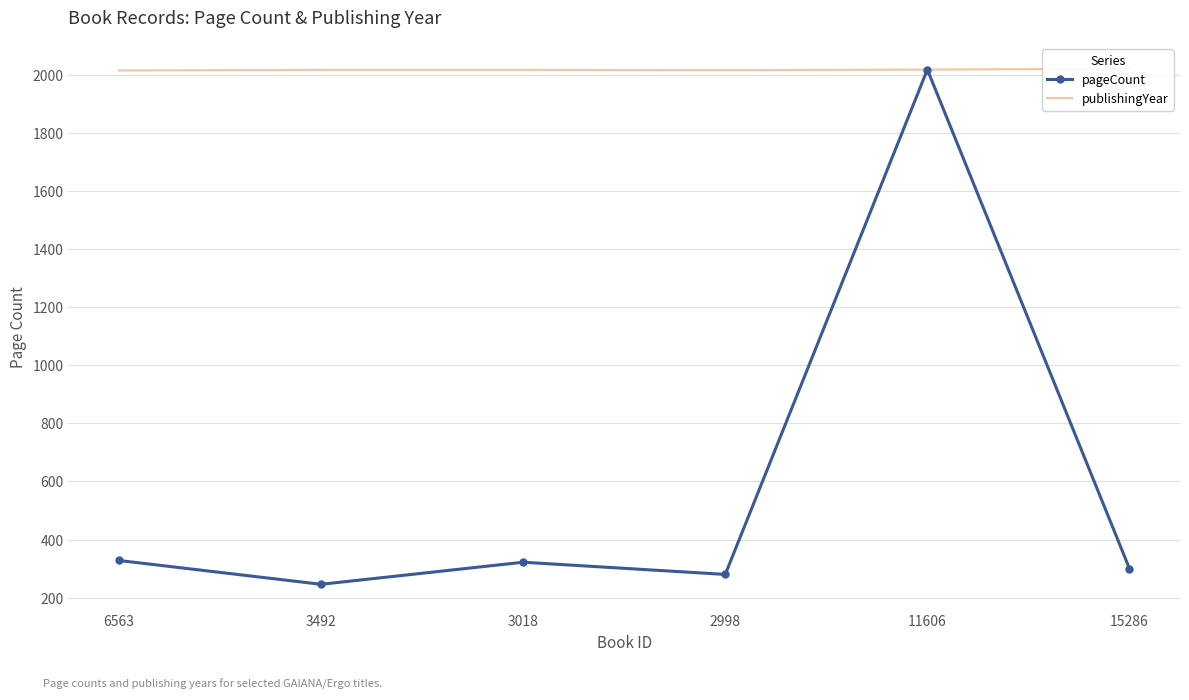

Which series changed the most between 3018 and 15286?

pageCount